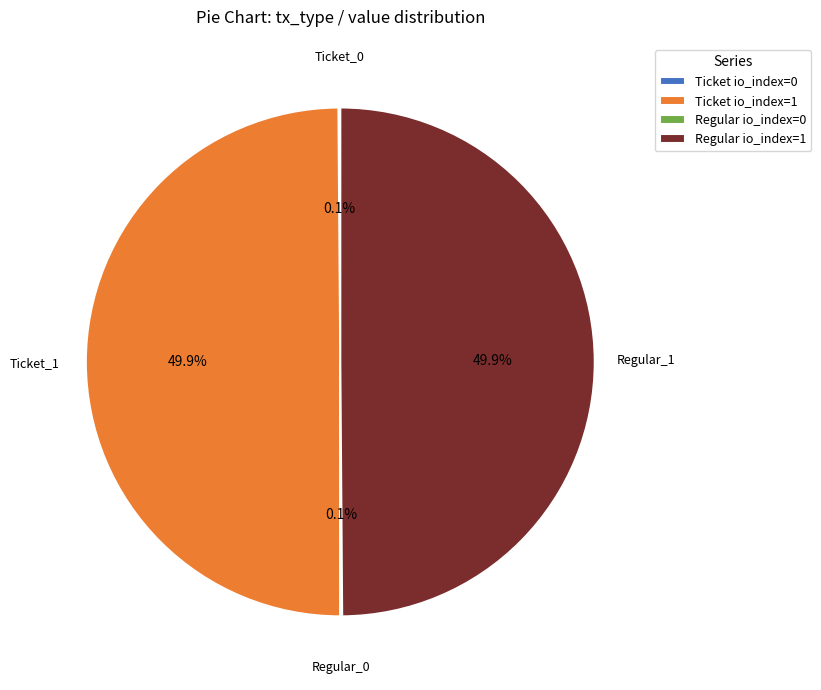

How much of the chart is everything except Regular io_index=1?

50.1%